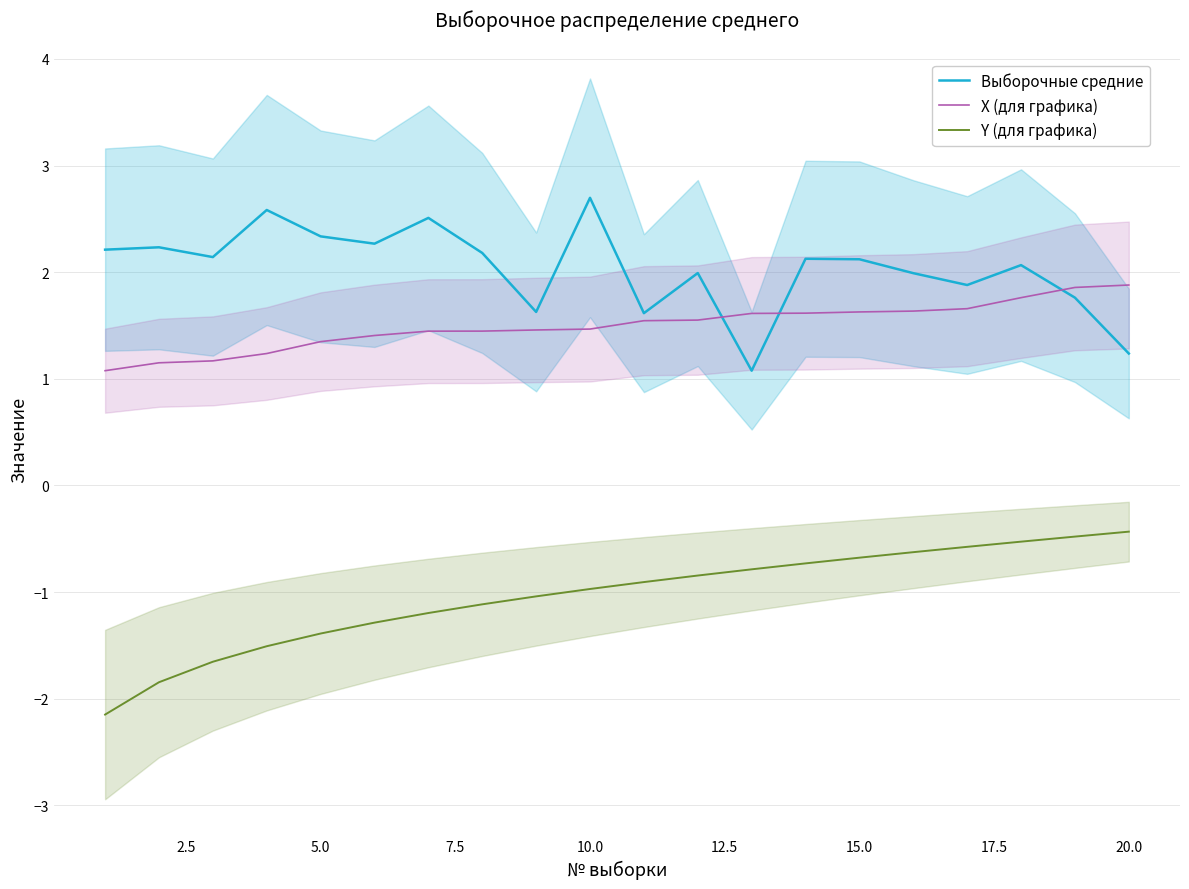

What is the maximum value for Выборочные средние?

2.7